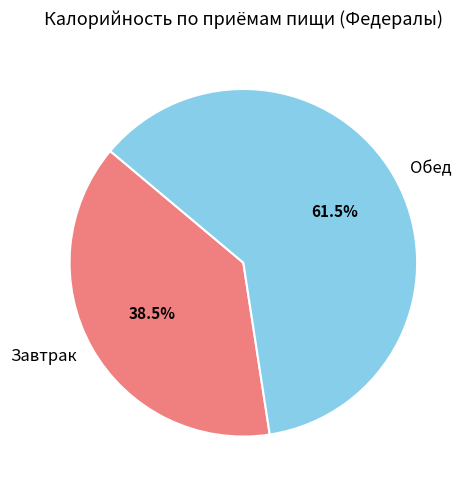

Is there a majority slice in this chart?

Yes